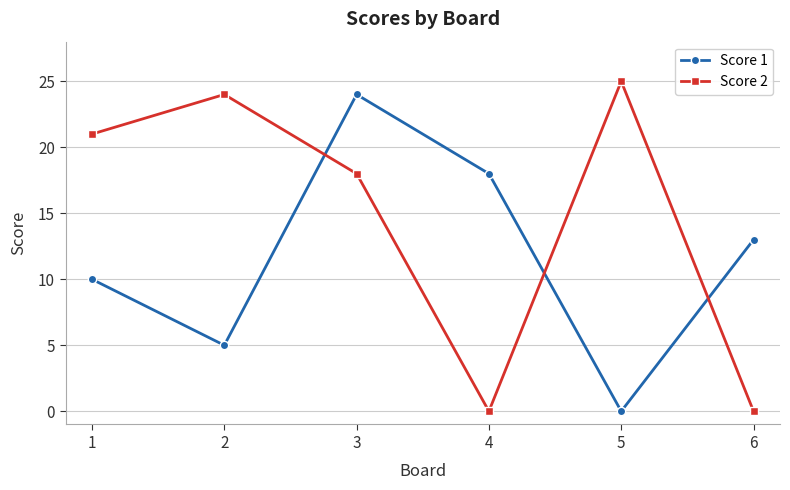

How many distinct data groups are displayed?

2